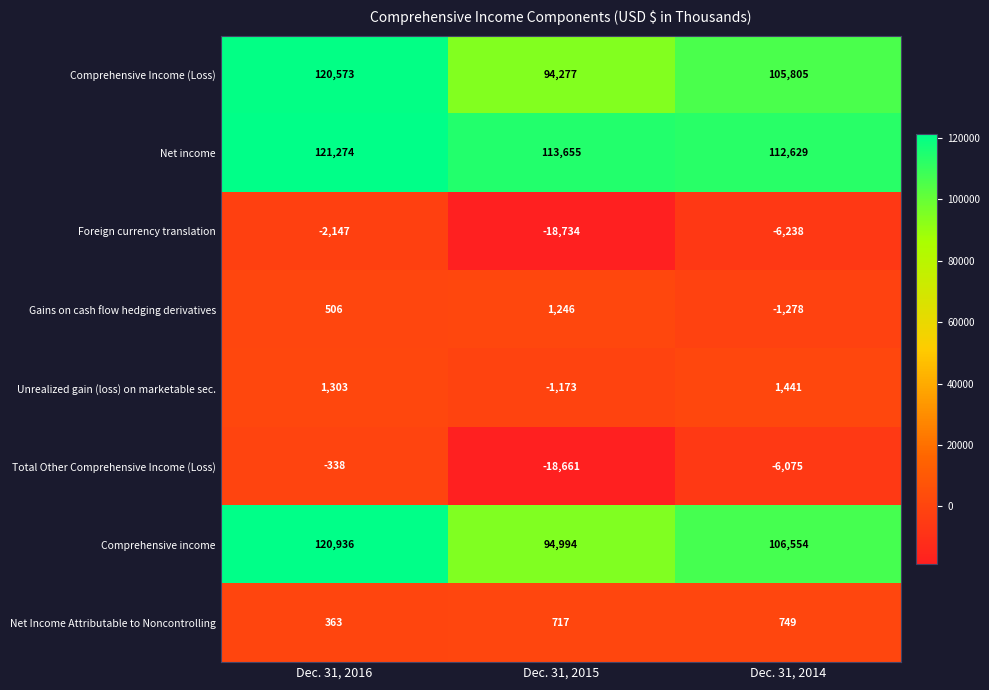

Which series has the largest total across all categories?

Net income